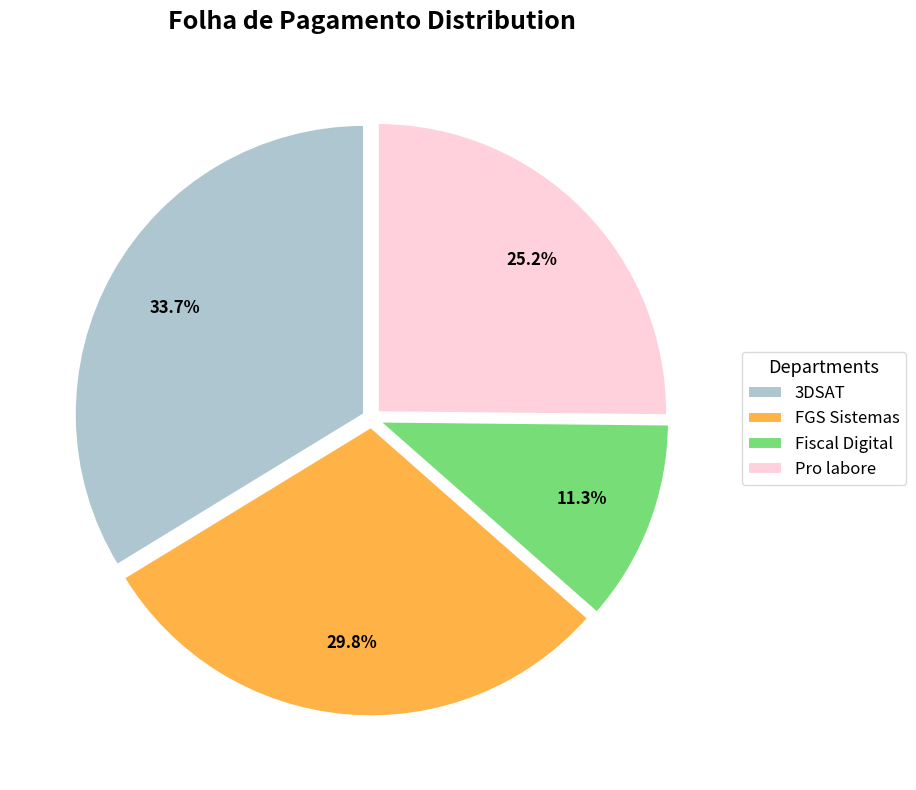

To the nearest percent, what percentage of the pie is Pro labore?

25%